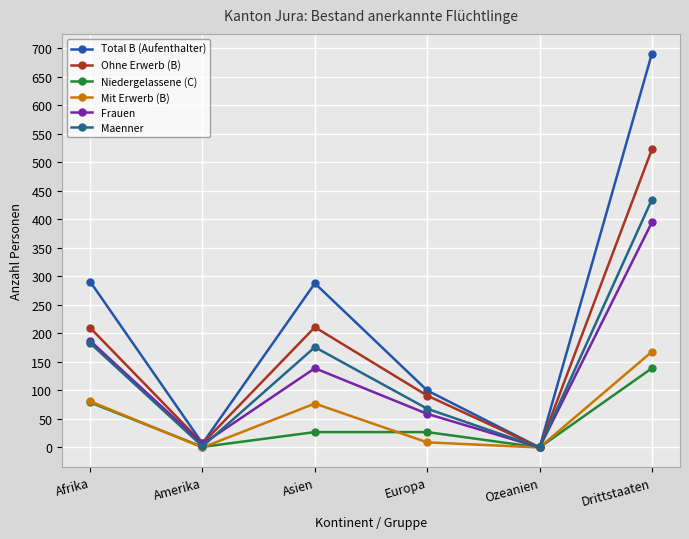

How many interior local valleys does the Mit Erwerb (B) series have?

2